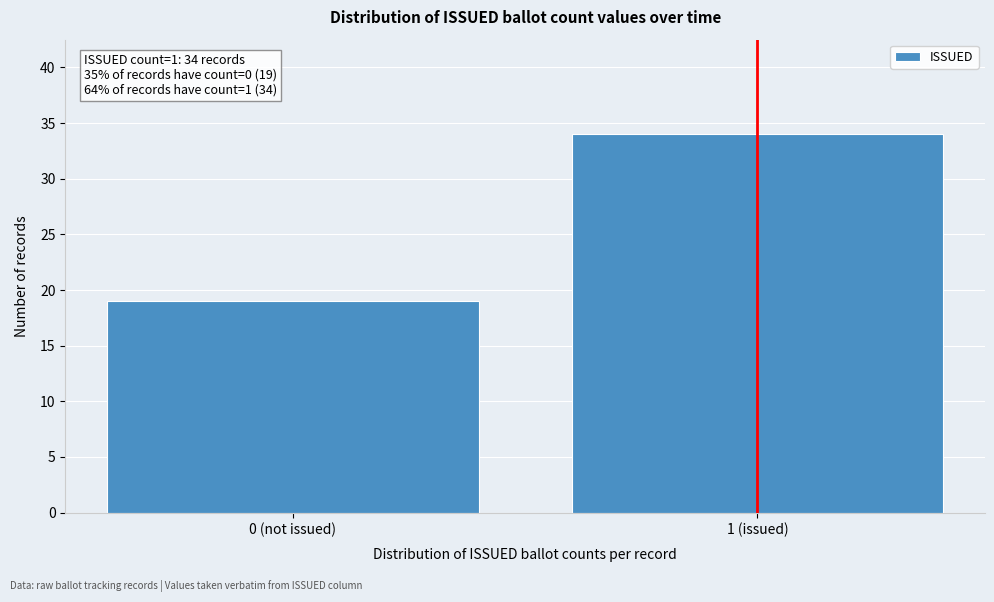

Reading left to right, extract all data points from this chart.

0 (not issued)=19	1 (issued)=34